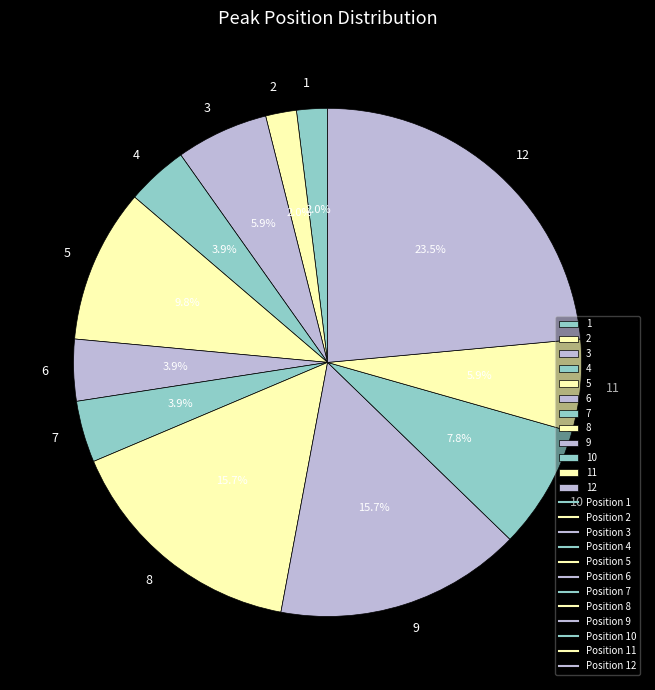

To the nearest percent, what is the average slice percentage?

8%